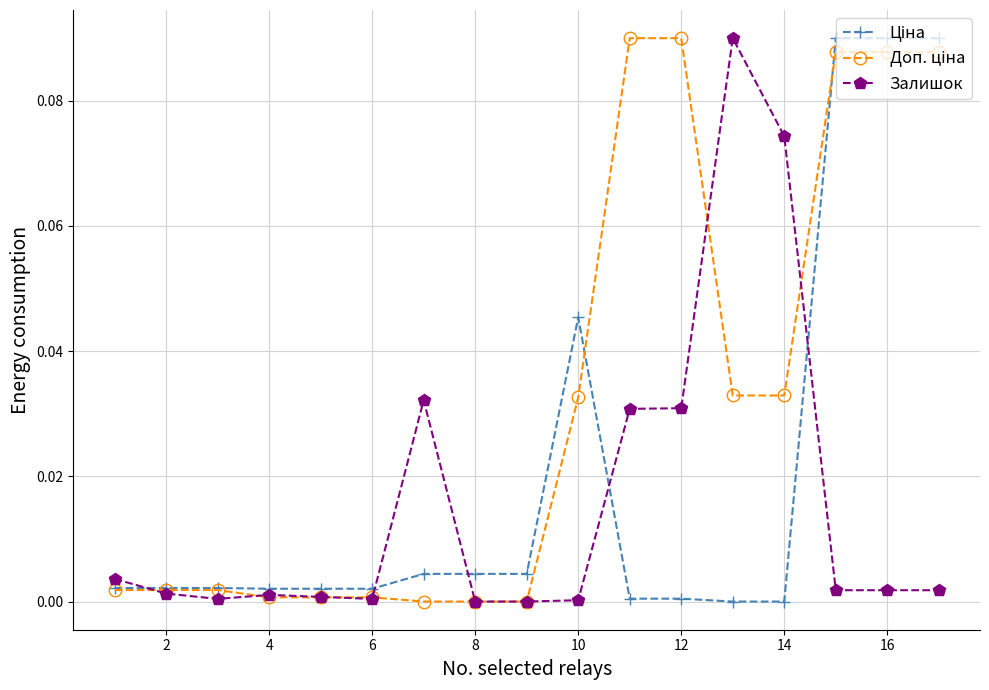

How many lines are shown in the chart?

3